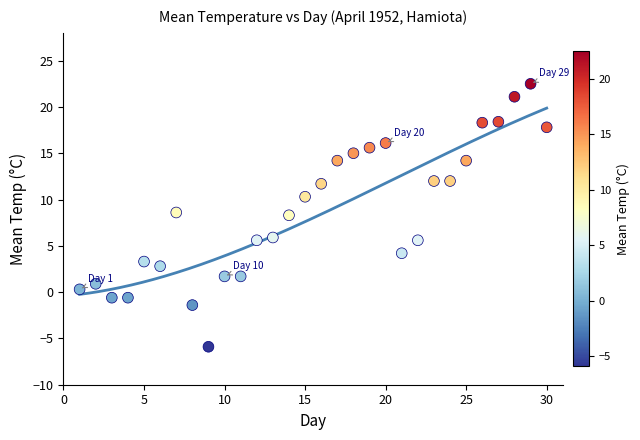

What is the range of Y values (max minus min)?

28.4